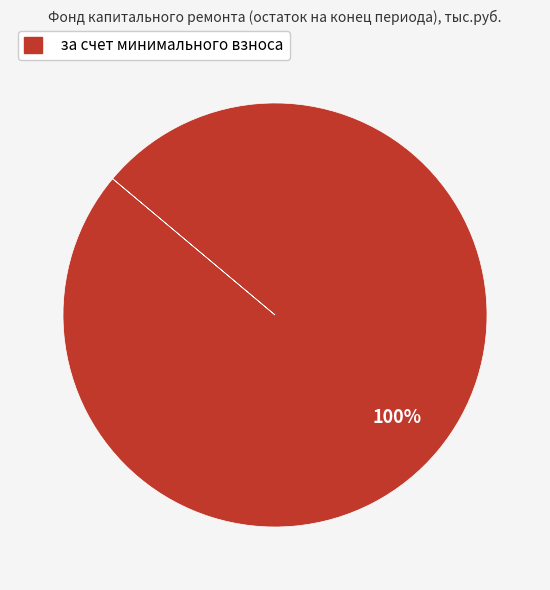

Which slice represents more than half of the pie?

за счет минимального взноса